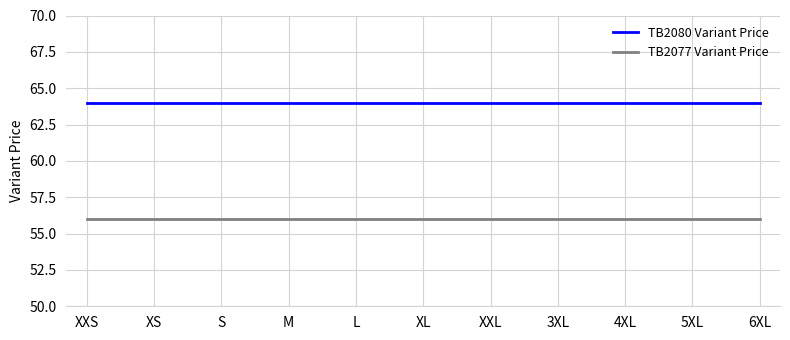

True or false: TB2077 Variant Price has a value of 96 at 4XL.

False